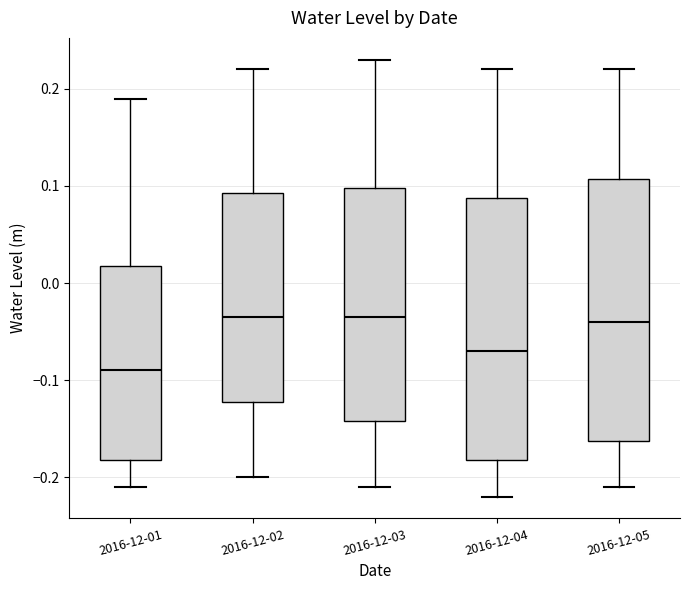

Reading left to right, transcribe this box plot: for each box, give where its median line is, the range the box spans, and where its two whiskers end, as read against the y-axis. The values are not printed on the chart, so give them approximately, as read against the axis.

2016-12-01: median -0.09, box -0.18 to 0.02, whiskers -0.21 to 0.19
2016-12-02: median -0.03, box -0.12 to 0.09, whiskers -0.20 to 0.22
2016-12-03: median -0.03, box -0.14 to 0.10, whiskers -0.21 to 0.23
2016-12-04: median -0.07, box -0.18 to 0.09, whiskers -0.22 to 0.22
2016-12-05: median -0.04, box -0.16 to 0.11, whiskers -0.21 to 0.22